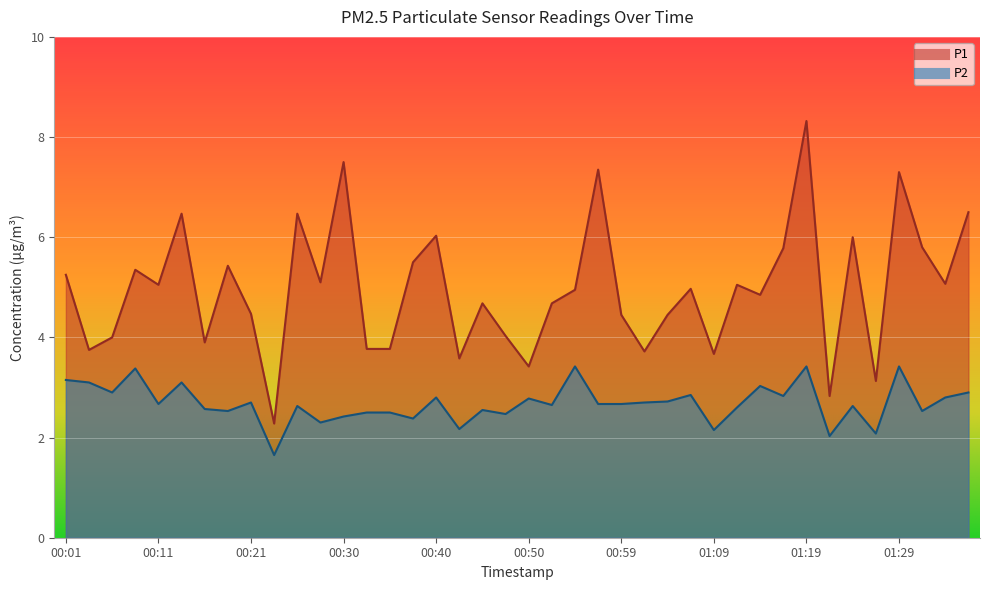

True or false: P2 and P1 cross at least once.

False